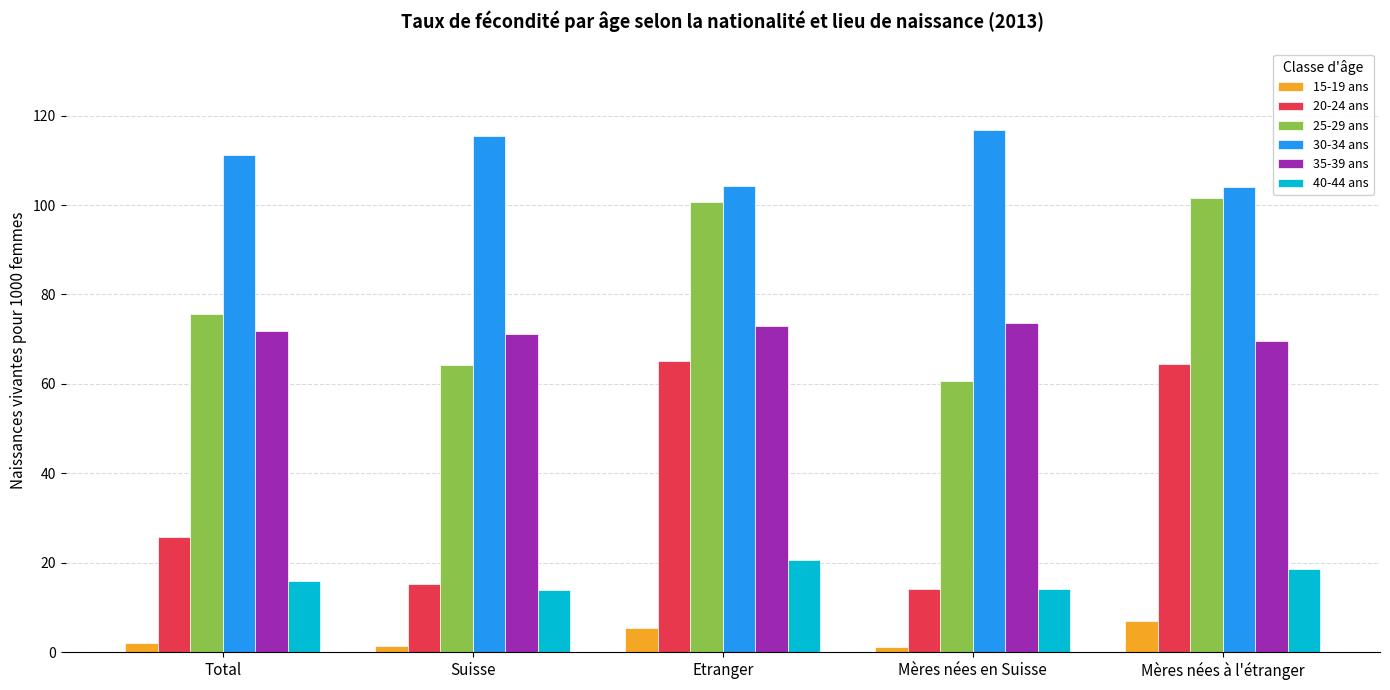

Which category has the highest value in the 40-44 ans series?

Etranger